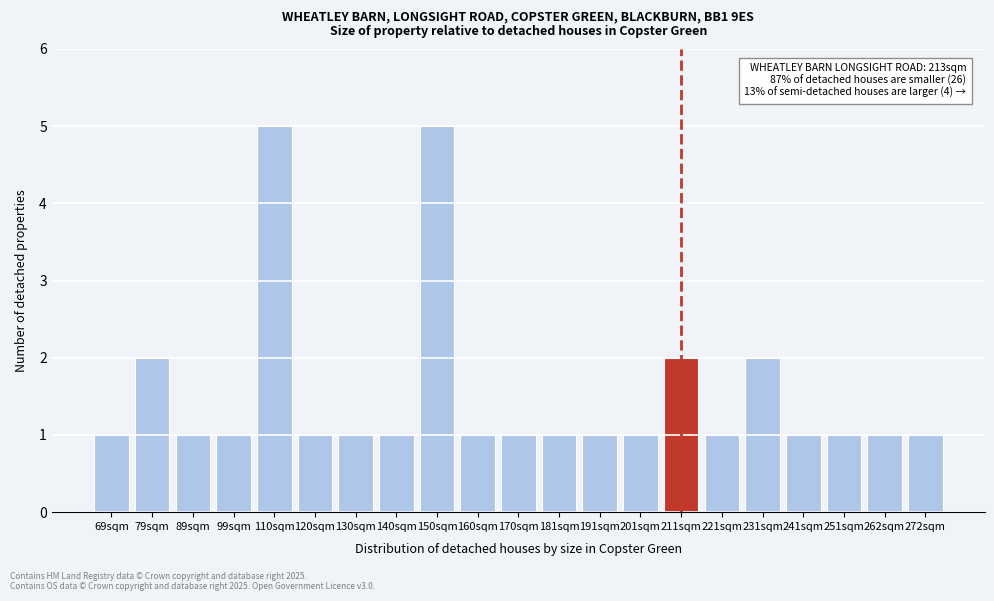

Reading right to left, transcribe all the data shown in this chart.

272sqm=1	262sqm=1	251sqm=1	241sqm=1	231sqm=2	221sqm=1	211sqm=2	201sqm=1	191sqm=1	181sqm=1	170sqm=1	160sqm=1	150sqm=5	140sqm=1	130sqm=1	120sqm=1	110sqm=5	99sqm=1	89sqm=1	79sqm=2	69sqm=1